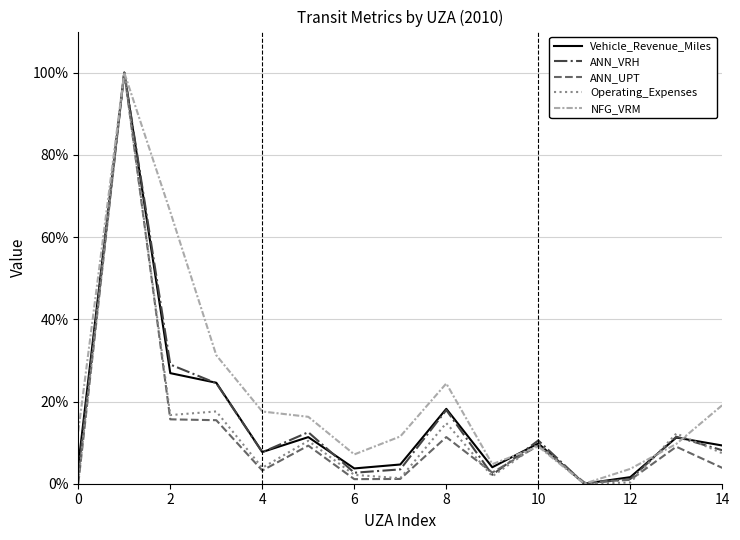

In Operating_Expenses, how many points are lower than both neighbors (excluding endpoints)?

5